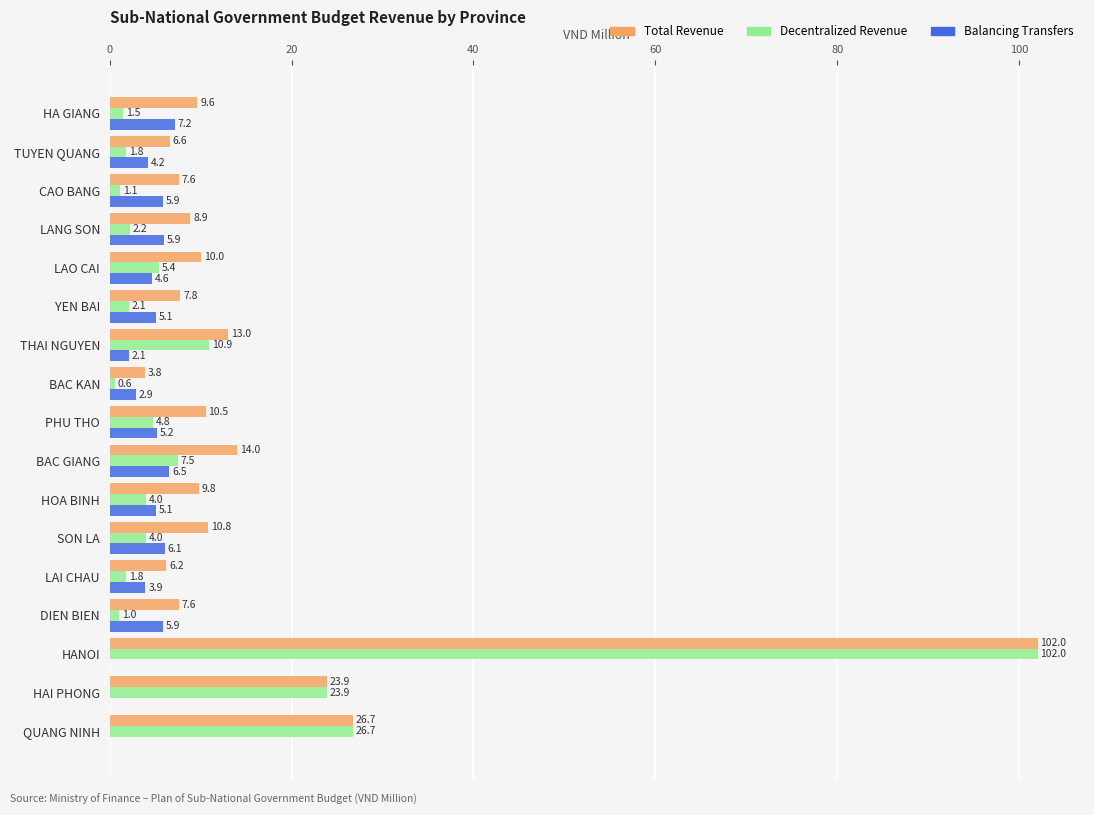

Which label corresponds to the largest value in the chart?

HANOI